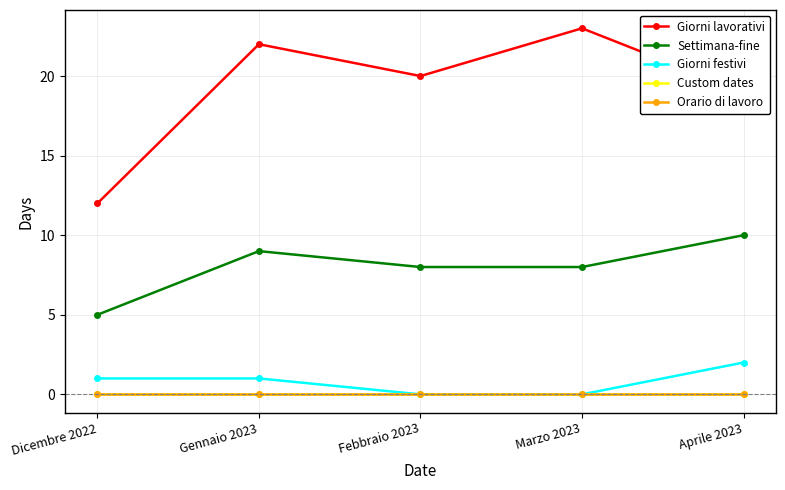

Does the chart have visible grid lines?

Yes